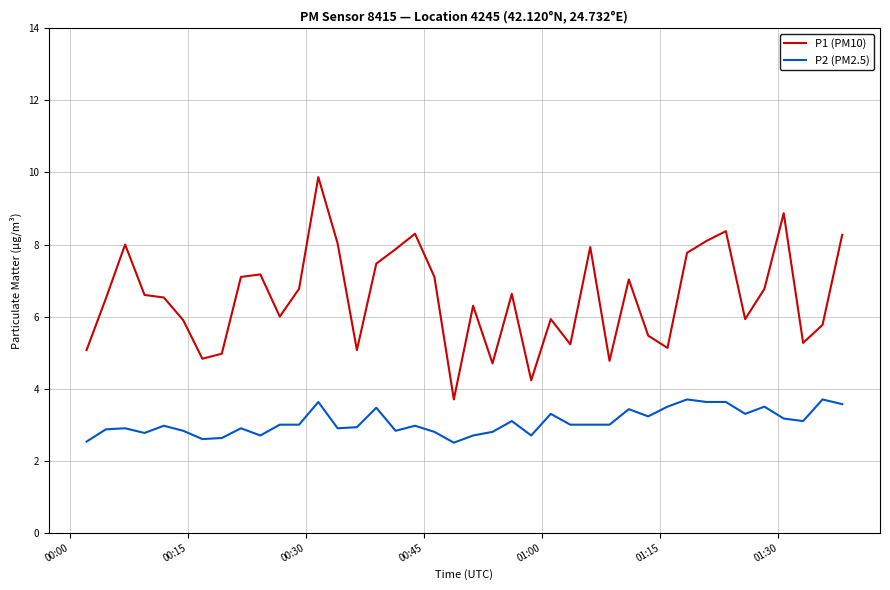

Is this an area chart (filled region under the line)?

No